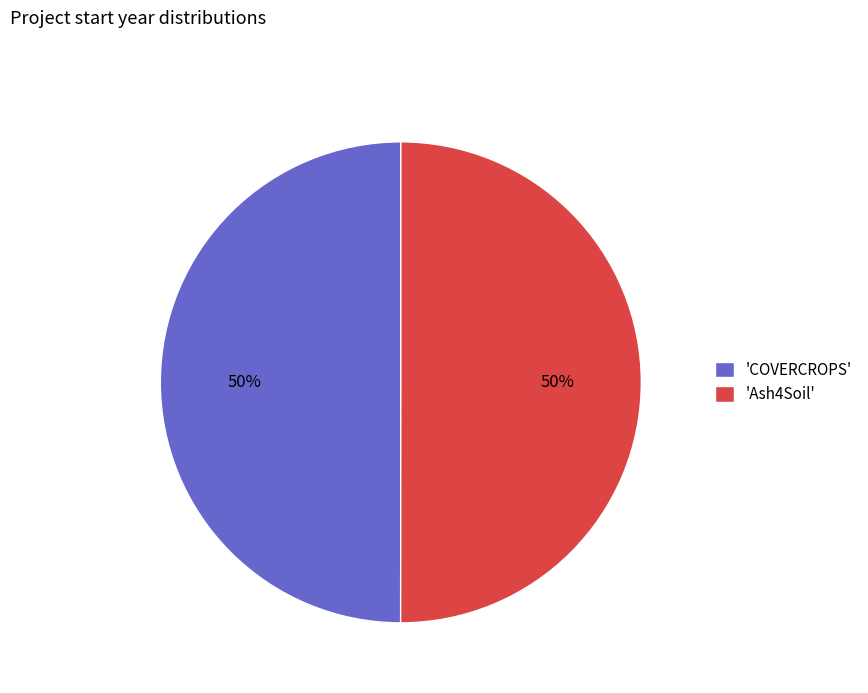

How many slices are in this pie chart?

2